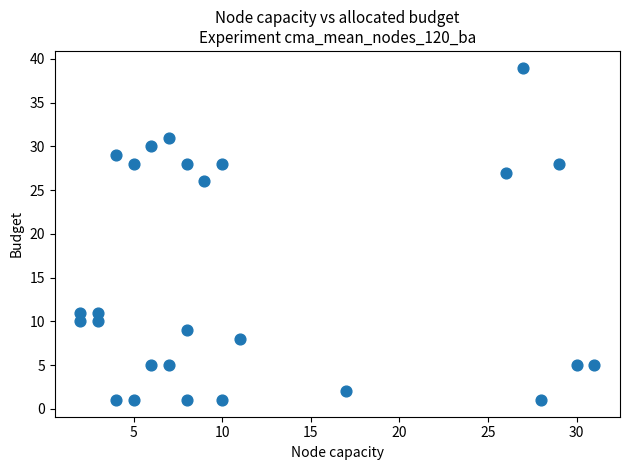

What Y value in the scatter plot is closest to 20?

26